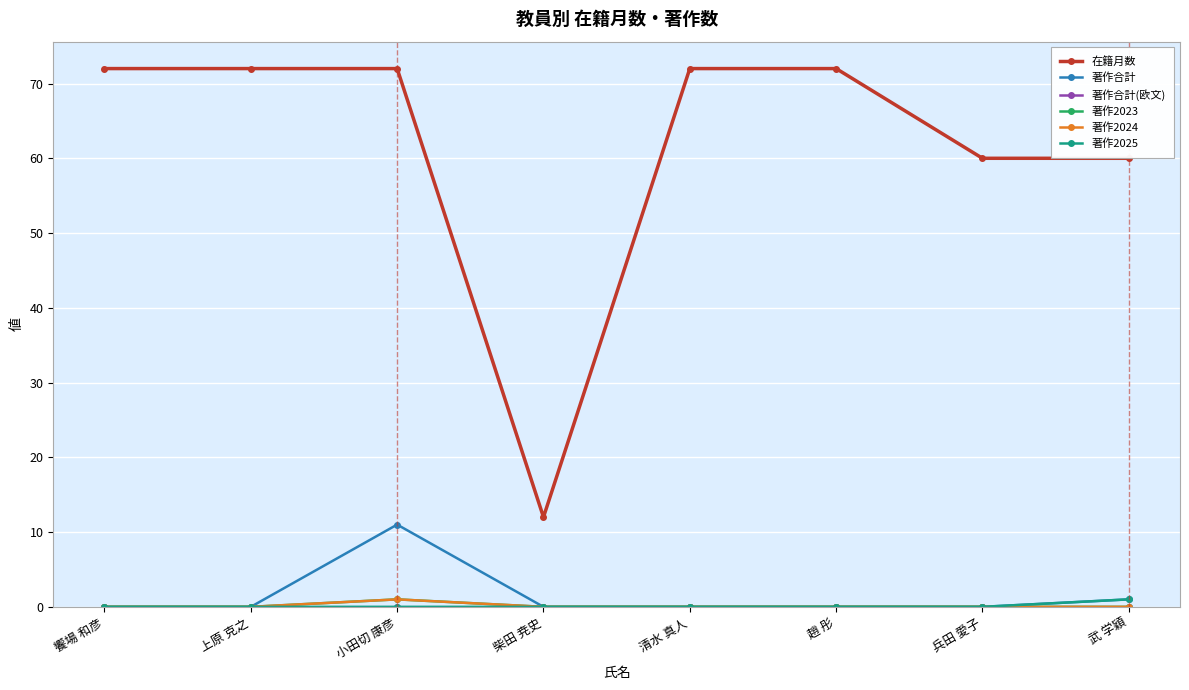

Does the chart have visible grid lines?

Yes